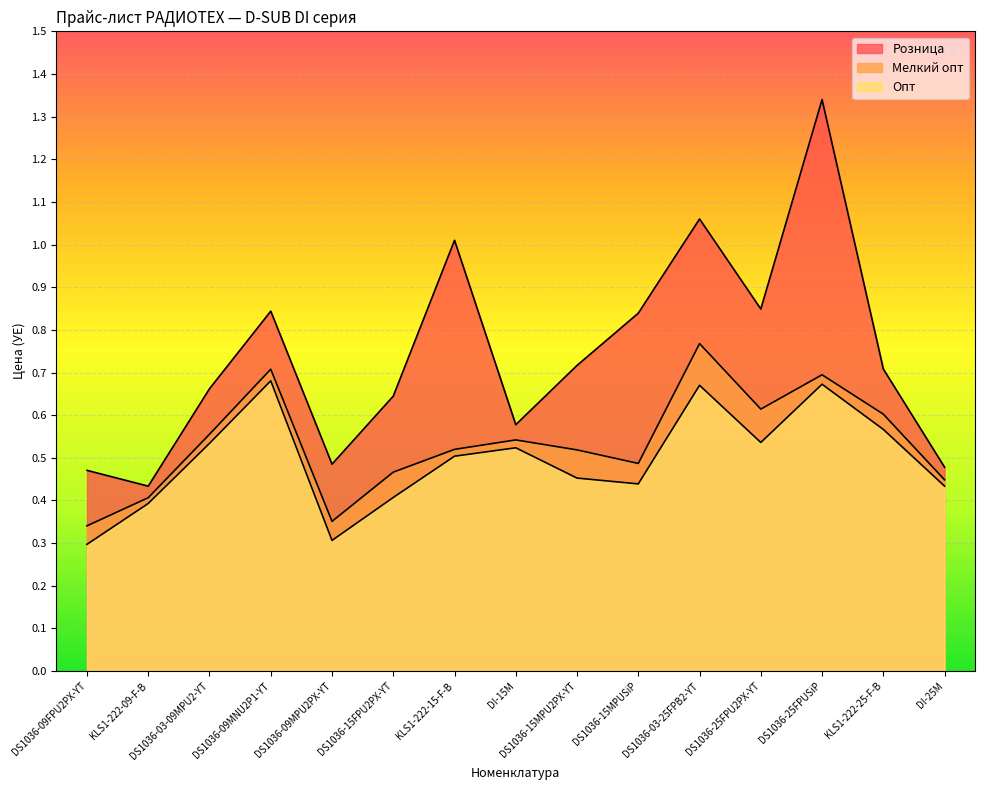

Which series has the widest spread of values?

Розница